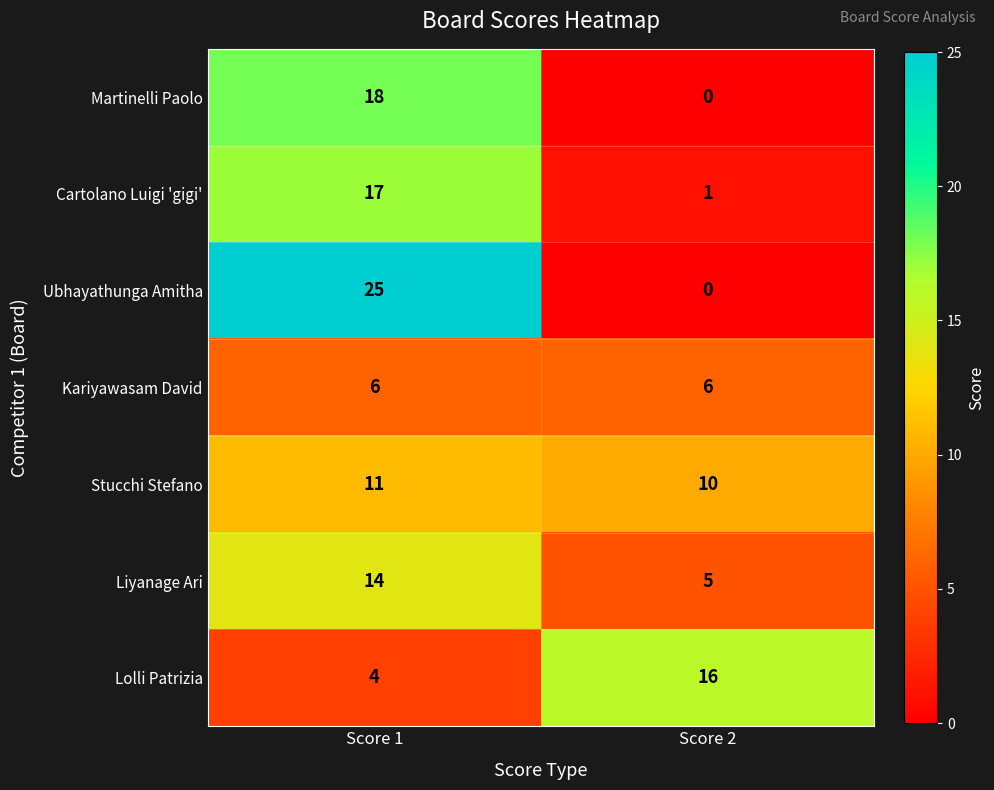

How many data points does each series have?

2